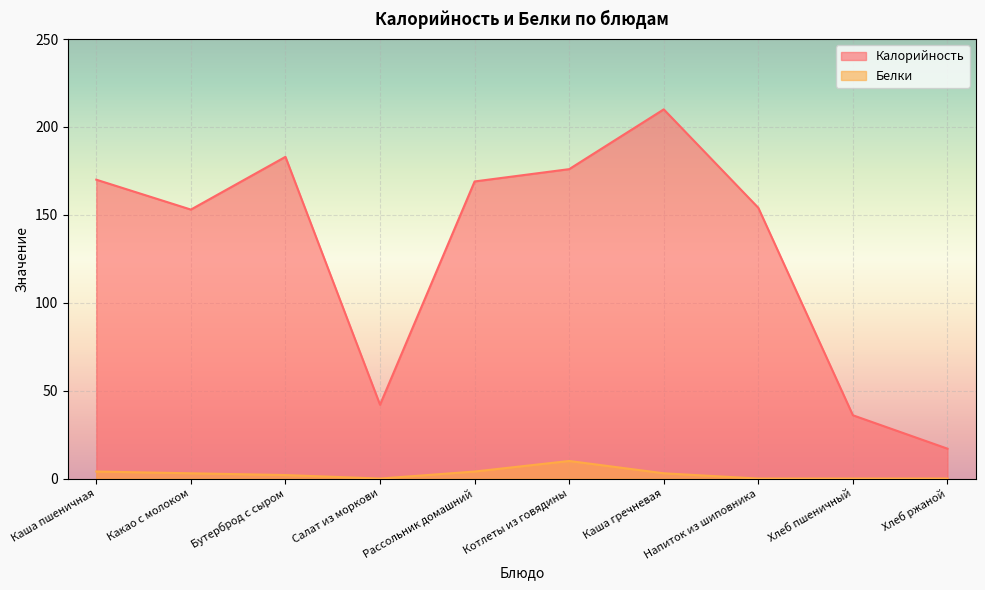

List the series in order of their peak value, highest first.

Калорийность, Белки